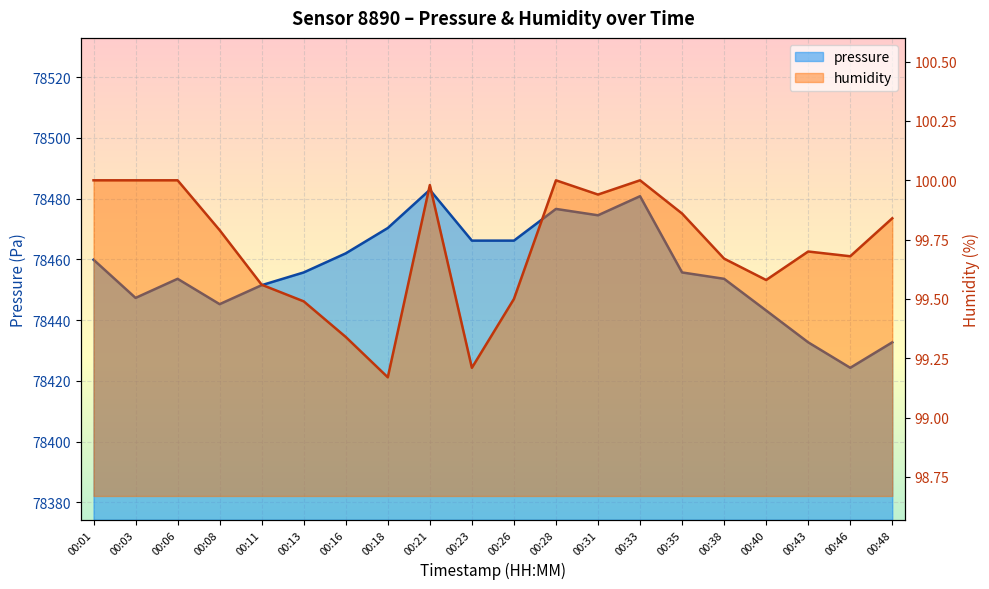

What is the sum of all humidity values?

1994.3